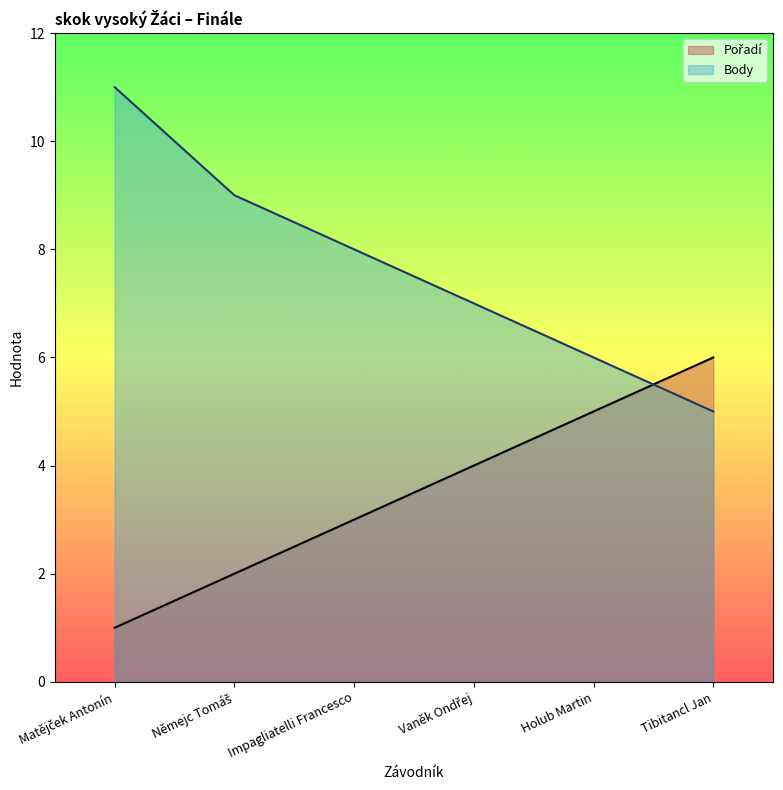

Does the chart have visible grid lines?

No